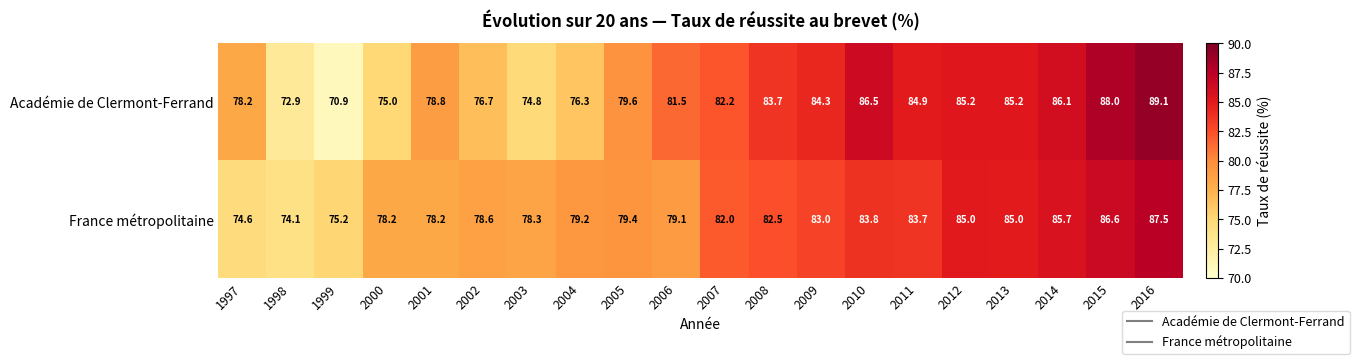

What is the smallest value displayed?

70.9